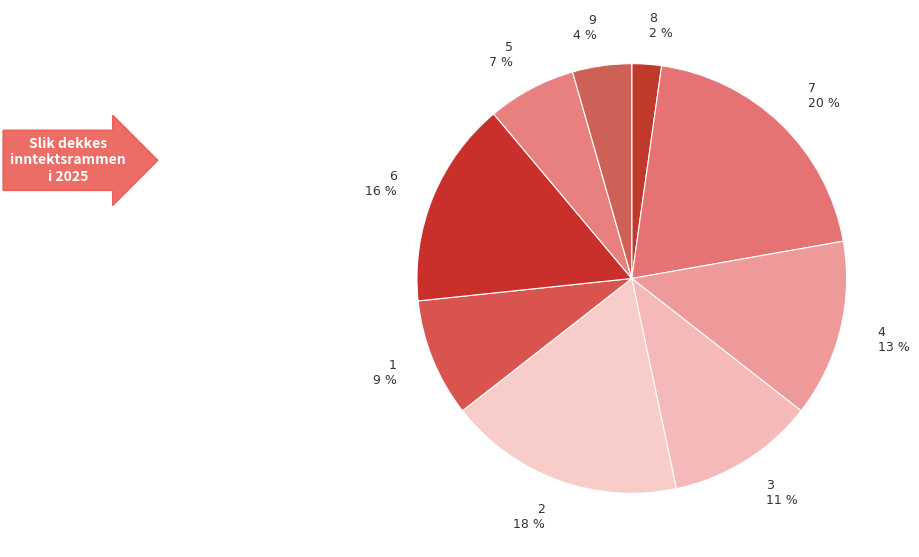

What percentage is the 6 slice, to the nearest percent?

16%